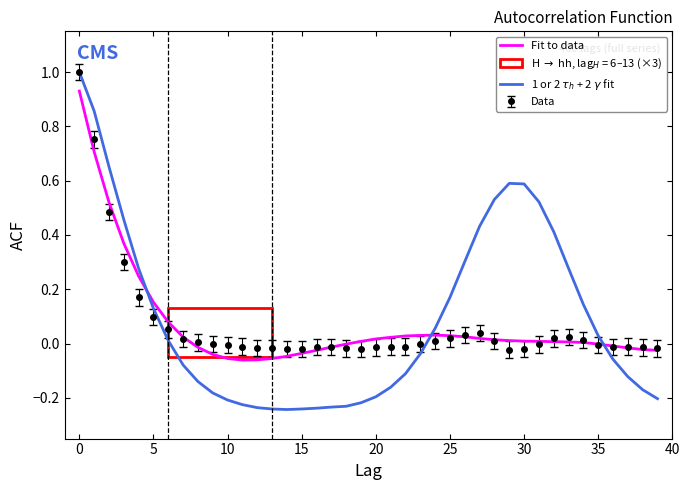

Which series has the widest spread of values?

1 or 2 $\tau_h$ + 2 $\gamma$ fit